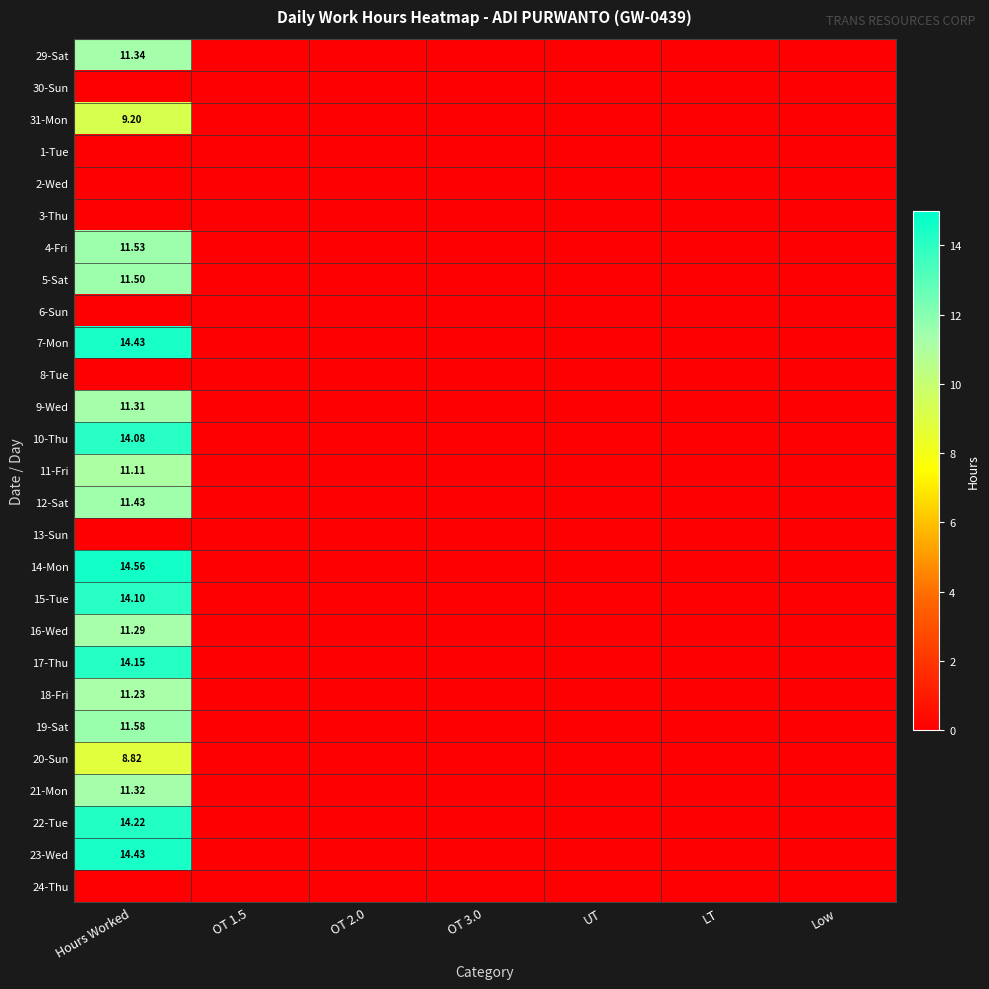

At how many categories does at least one series exceed 12?

1